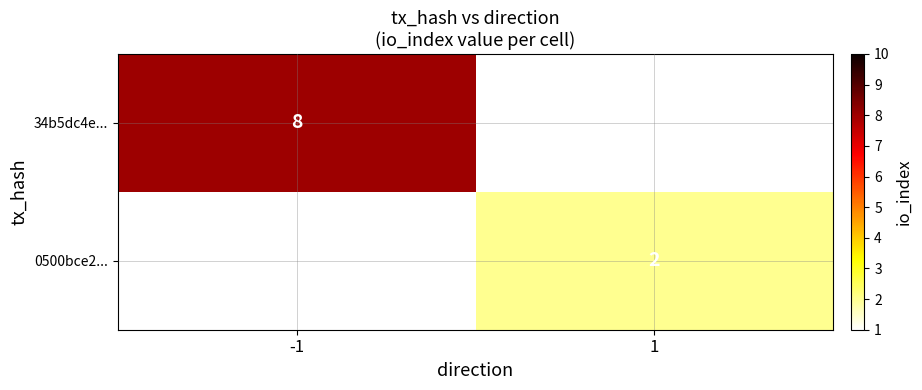

True or false: 34b5dc4e... has a value of 8 at -1.

True